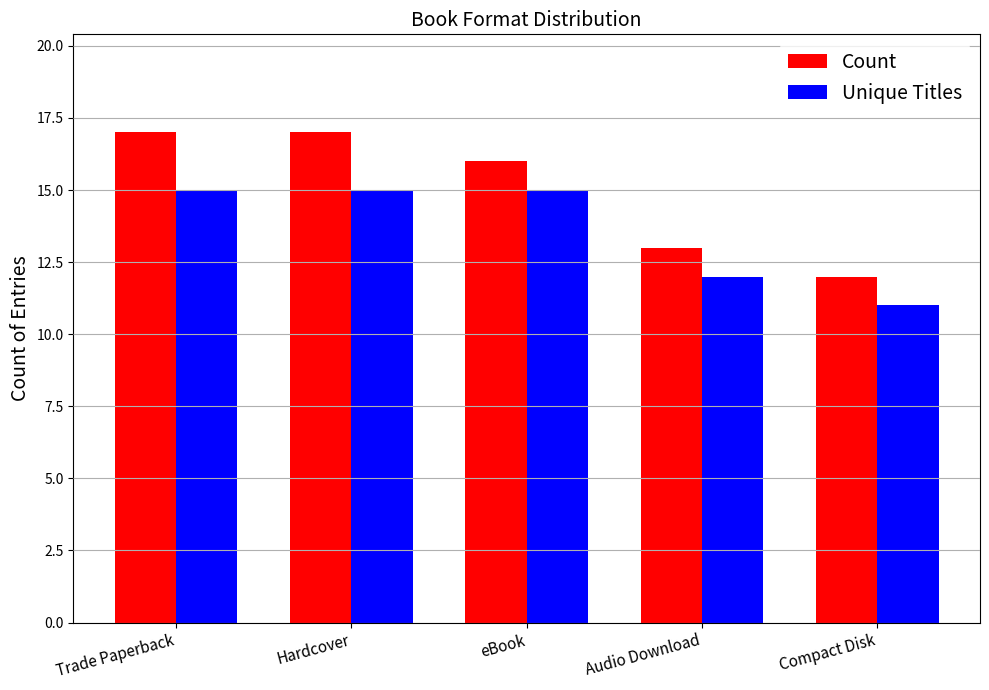

The value of Unique Titles at eBook is 8. True or false?

False